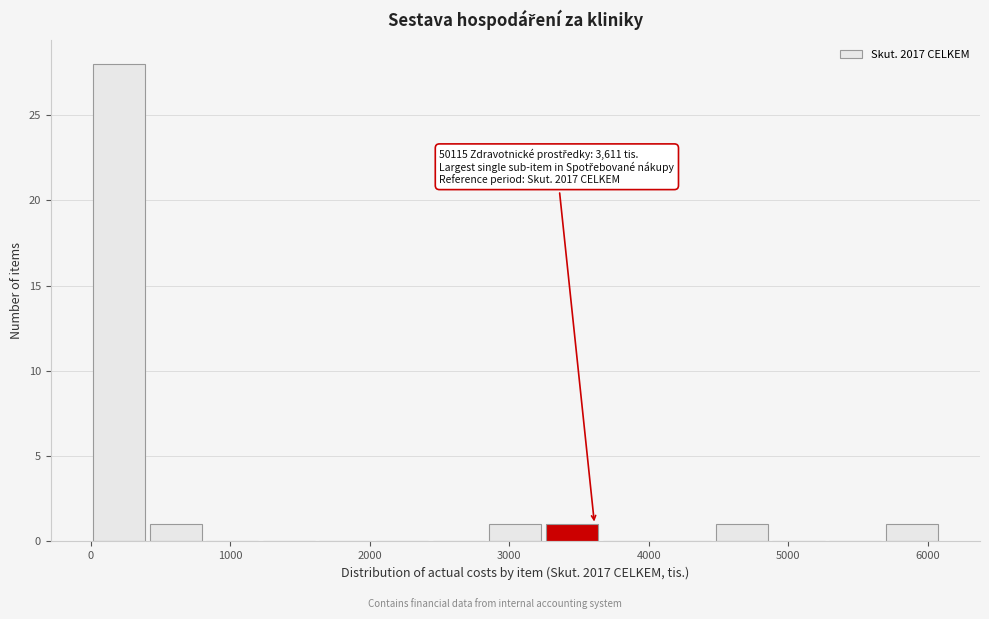

Which range on the x-axis has the tallest bar?

0 to 400